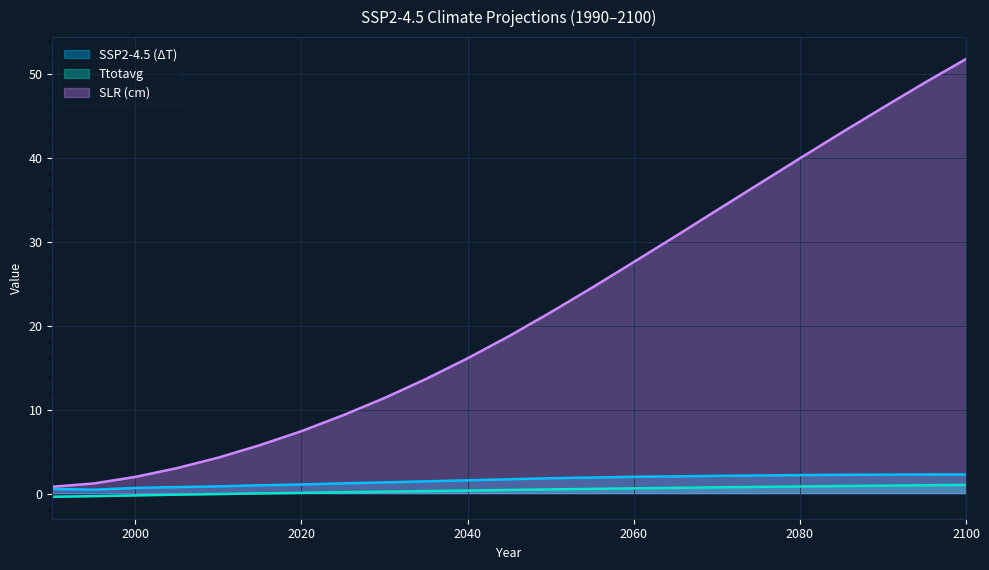

True or false: Ttotavg and SLR (cm) cross at least once.

False